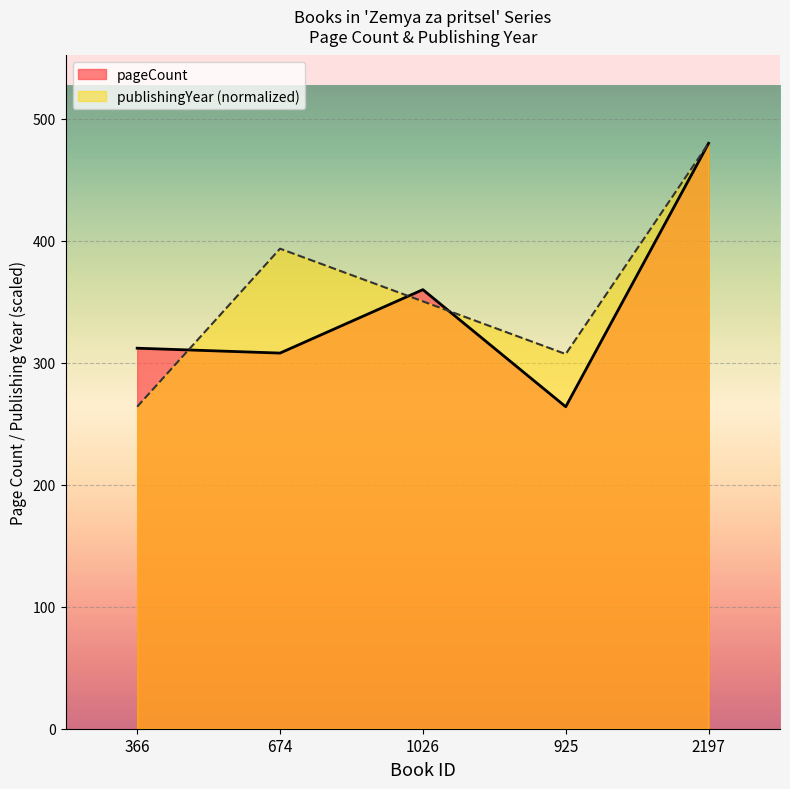

Is the value of pageCount at 674 greater than the value of publishingYear at 2197?

No